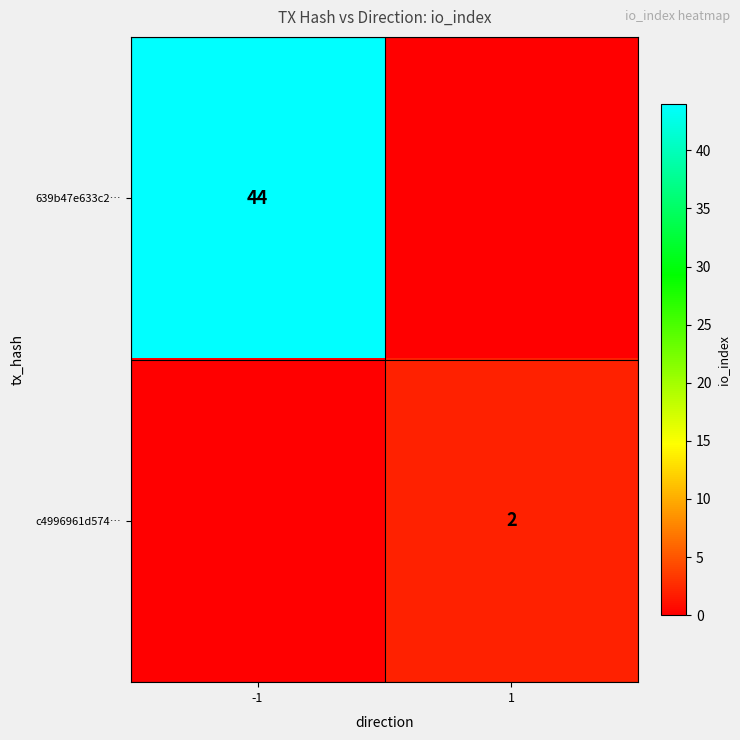

The value of 639b47e633c2… at -1 is 17. True or false?

False